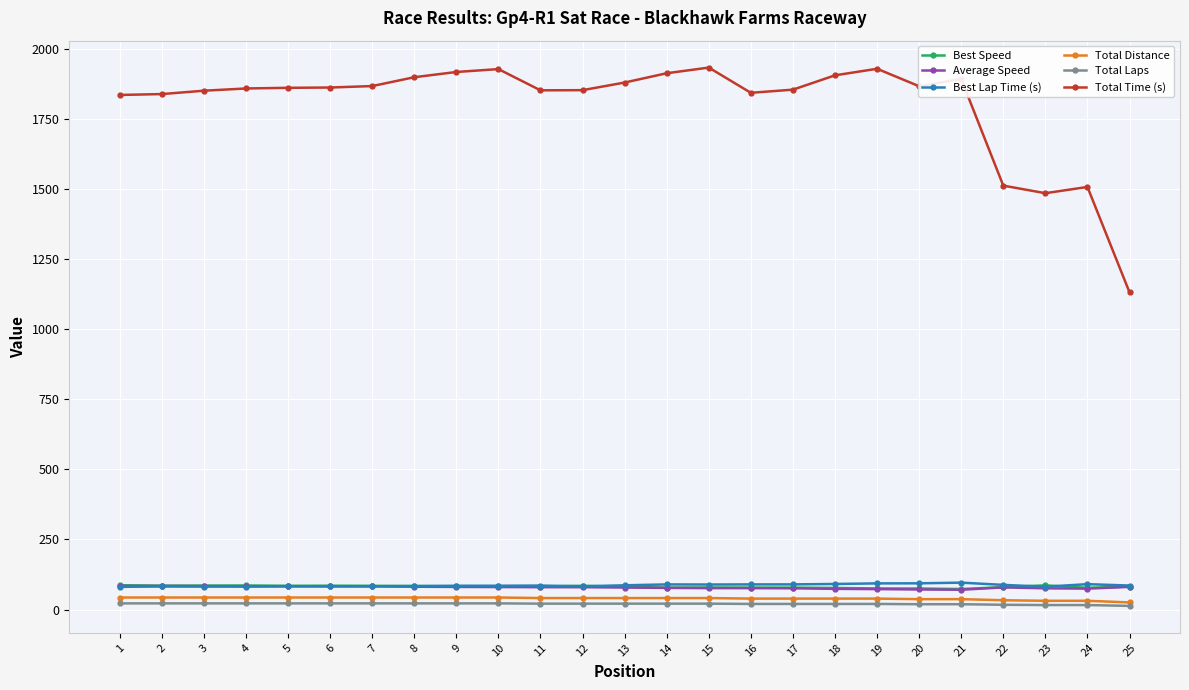

What are all the series names shown in the legend?

Best Speed, Average Speed, Best Lap Time (s), Total Distance, Total Laps, Total Time (s)